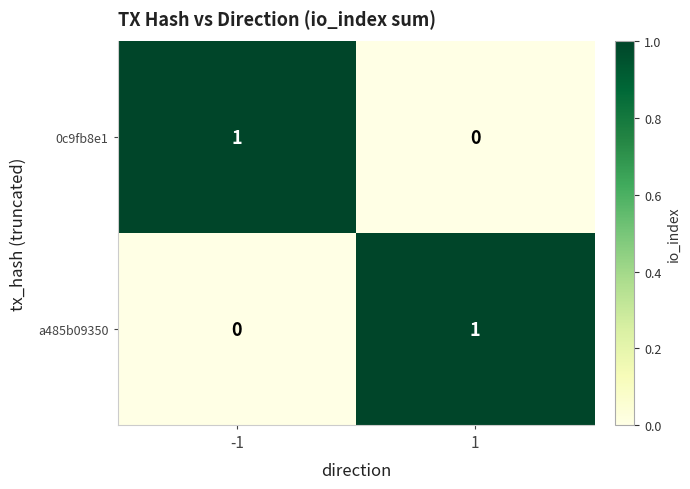

What is the difference between the highest and lowest values at 1?

1